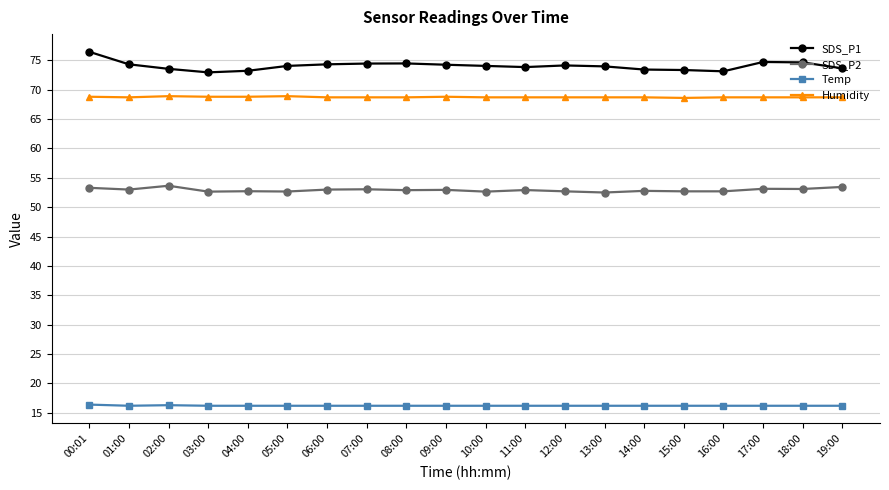

What is the maximum value for Temp?

16.4